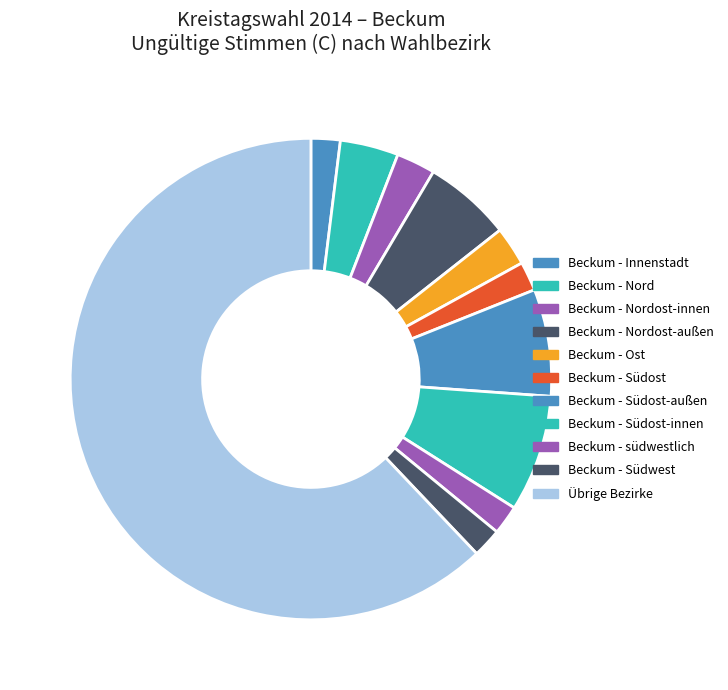

To the nearest percent, what percentage of the pie is Beckum - Südwest?

2%